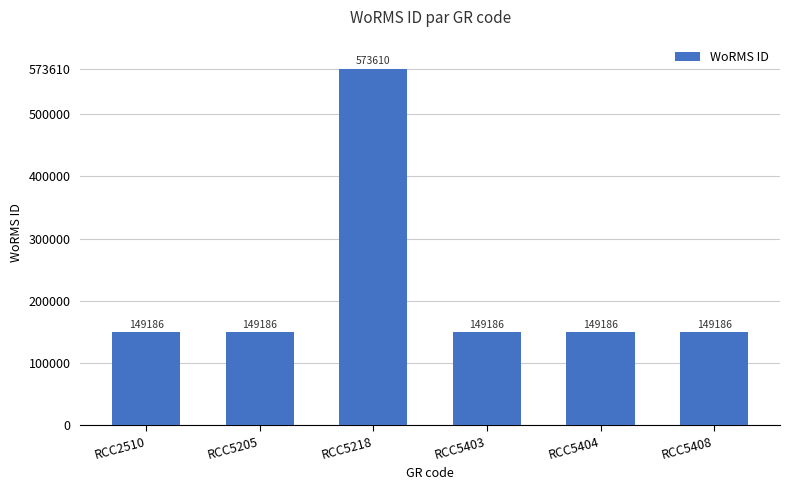

Is it true that the value at RCC5403 is 149186?

True